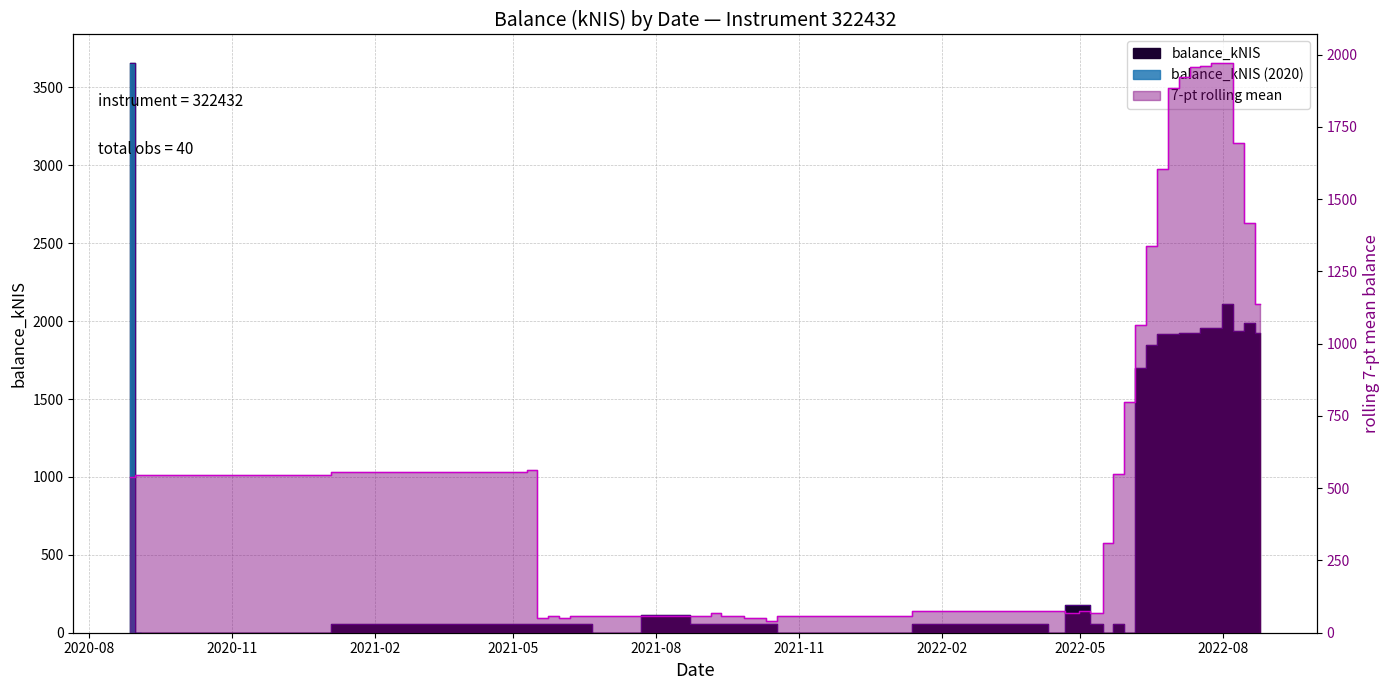

Reading left to right, what are all the values shown in this chart?

3656.8	0.0	58.0	58.0	58.0	58.1	58.4	58.4	58.7	0.0	116.0	57.9	57.9	58.5	58.7	58.7	58.7	59.1	59.1	0.0	59.0	0.0	177.0	175.6	58.0	0.0	57.3	0.0	1701.0	1848.0	1917.3	1917.6	1926.4	1926.4	1955.0	1955.0	2107.6	1939.0	1986.0	1923.5